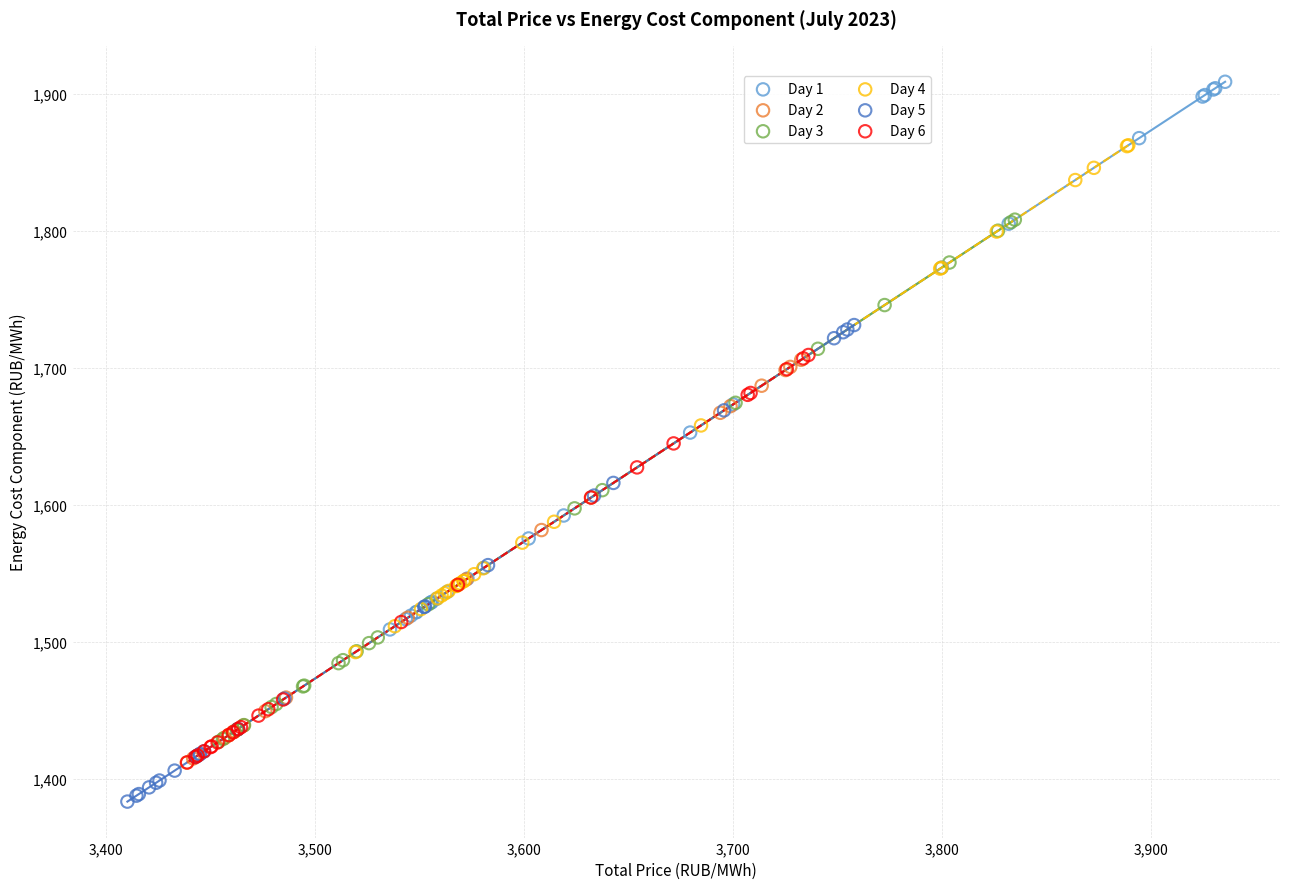

What are all the series names shown in the legend?

Day 1, Day 2, Day 3, Day 4, Day 5, Day 6